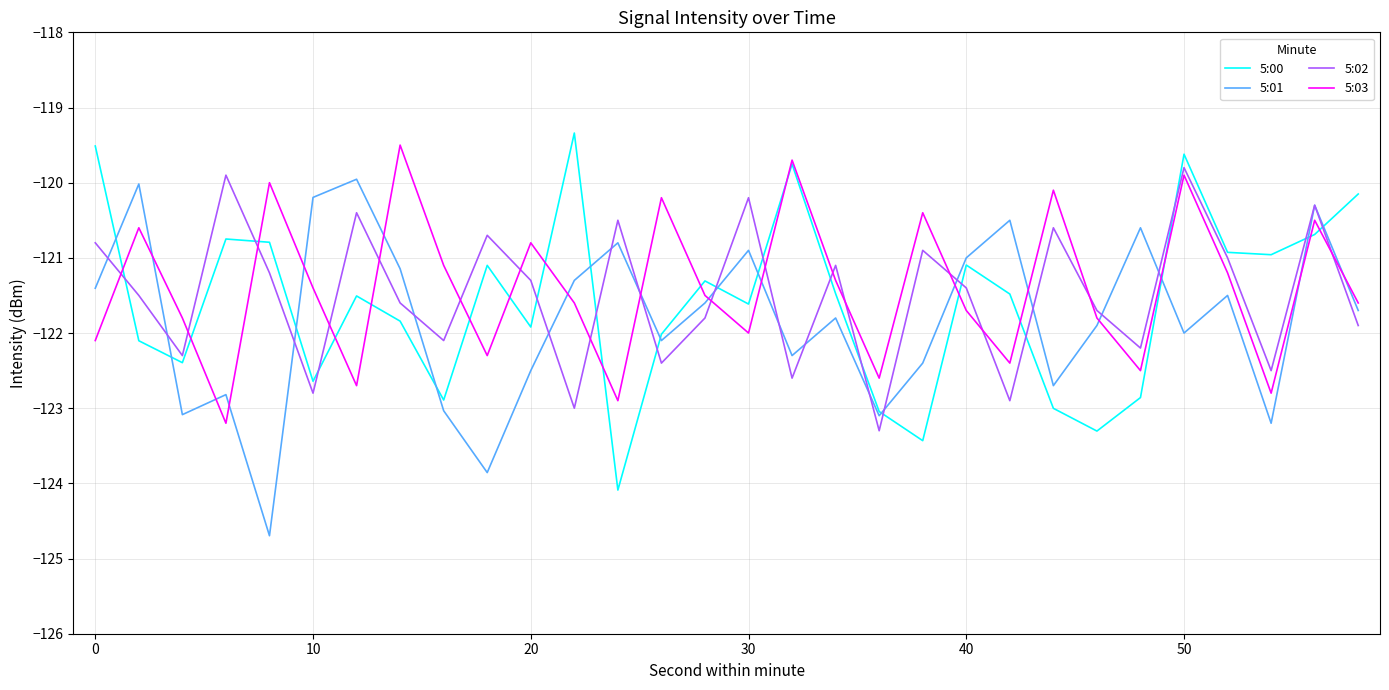

True or false: 5:03 and 5:02 cross at least once.

True